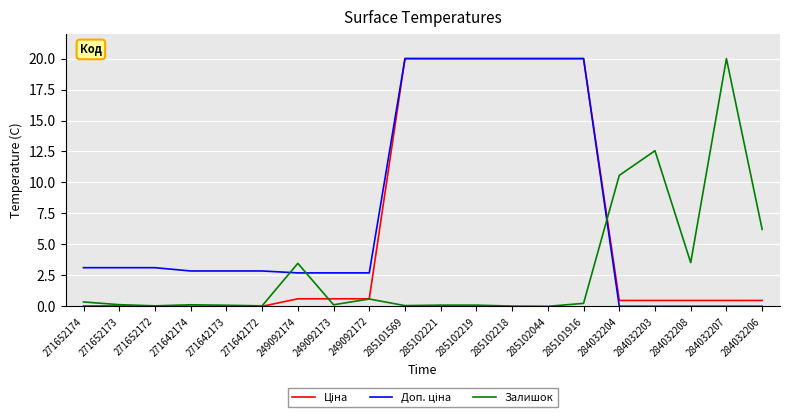

The Залишок series shows 0.6 at 249092172. True or false?

True